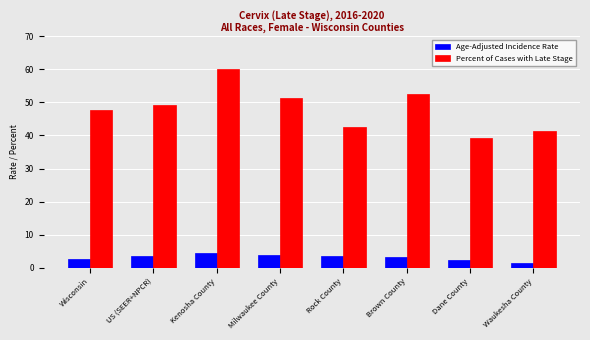

What is the maximum value for Age-Adjusted Incidence Rate?

4.4